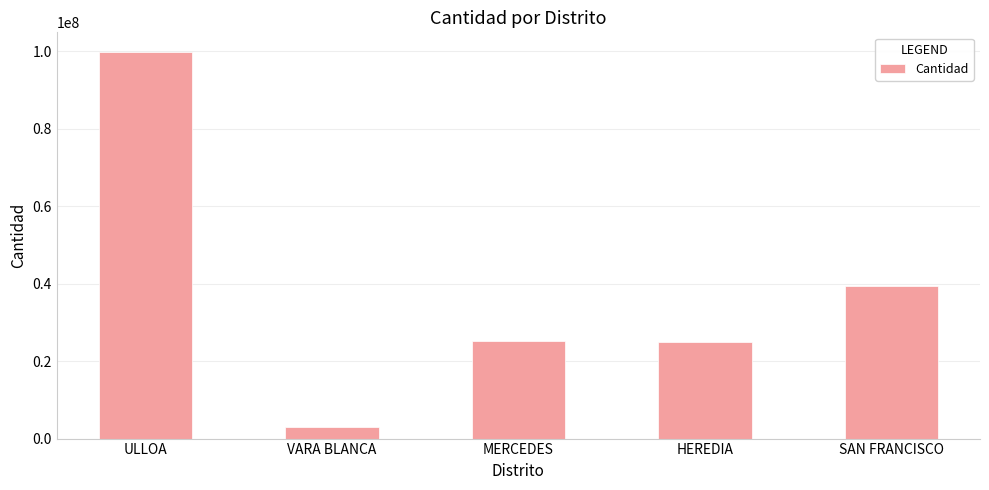

What is the maximum value shown in the chart?

99836136